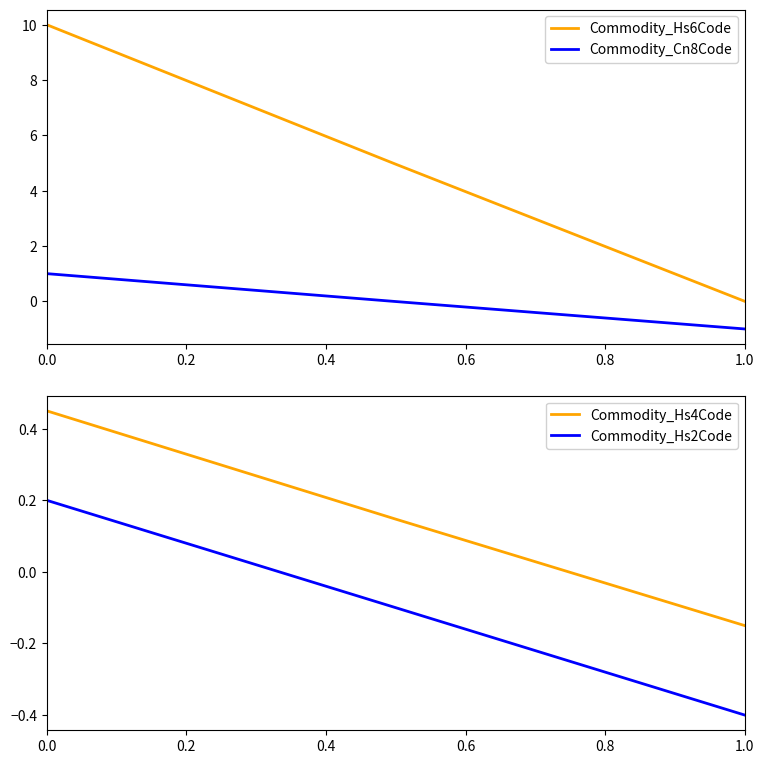

What is the lowest value of the Commodity_Cn8Code series?

-1.0